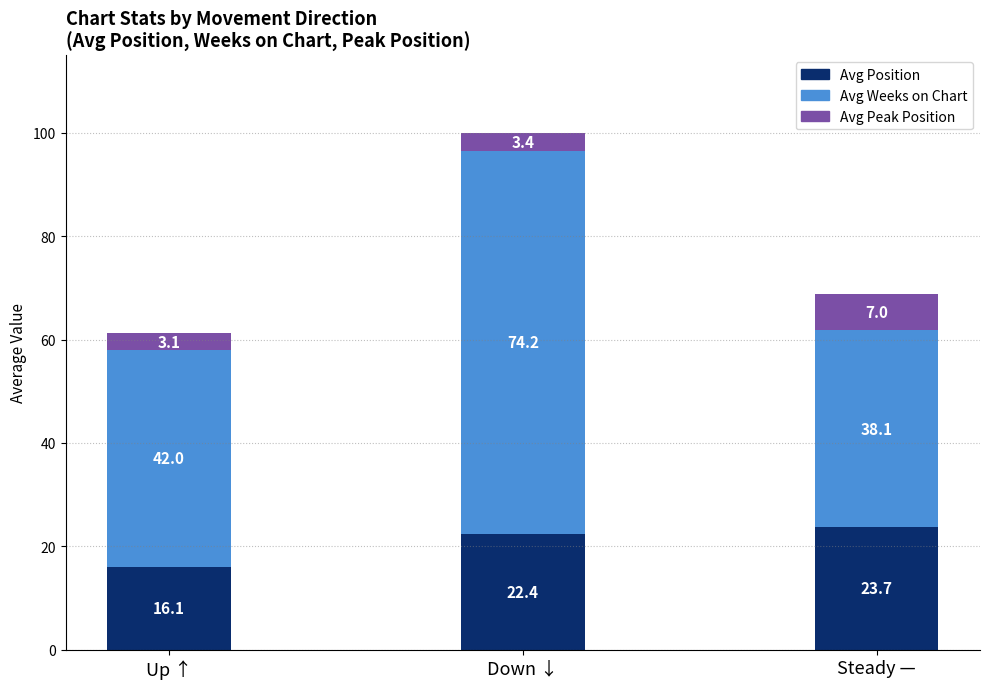

True or false: Avg Position has a value of 10.0 at Down ↓.

False